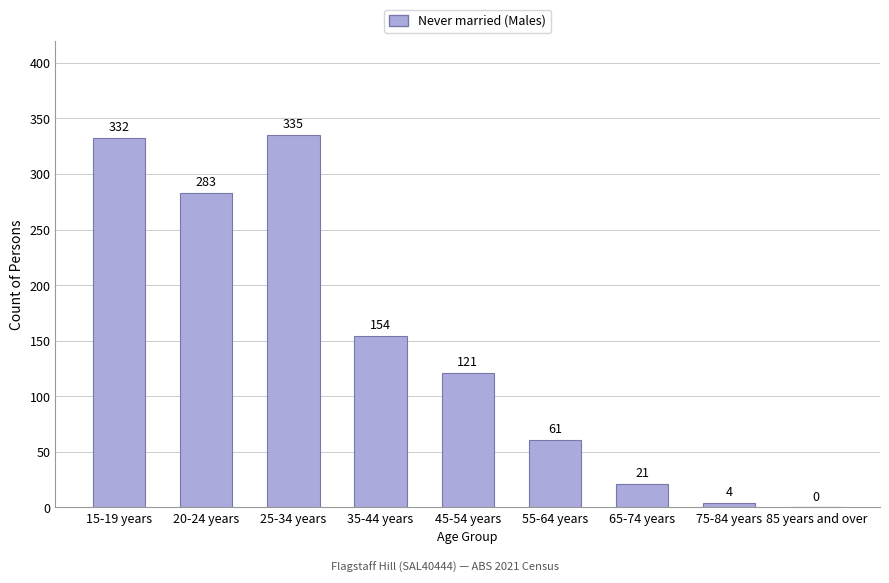

What is the sum of the values at 35-44 years and 25-34 years?

489